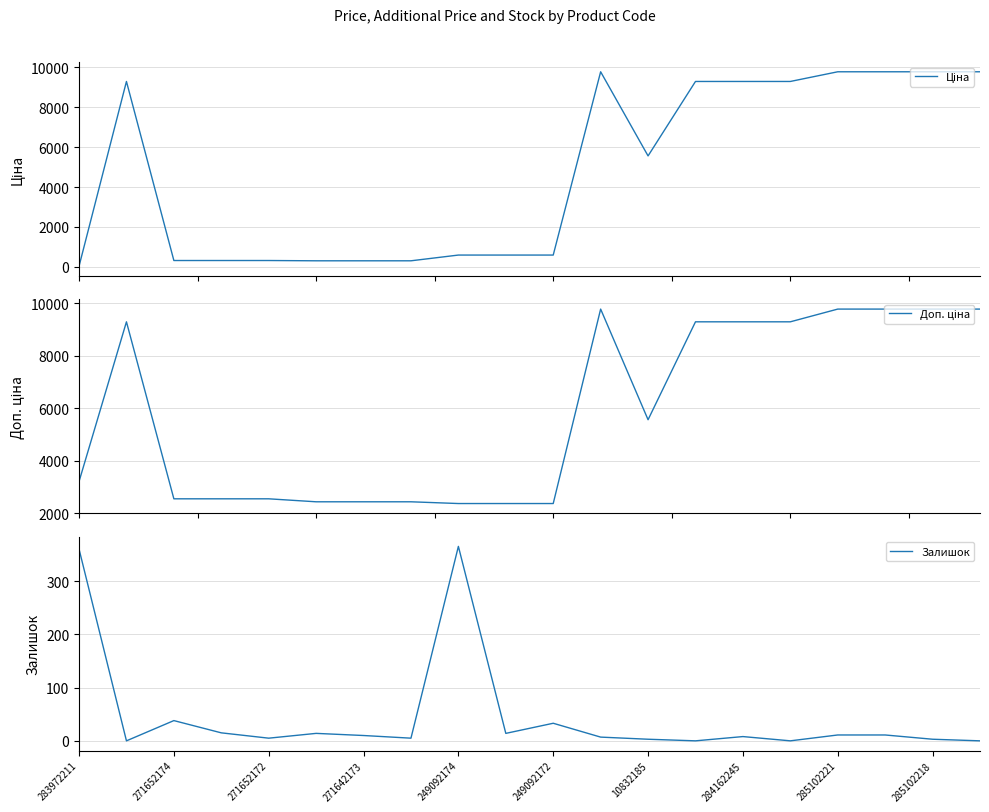

What is the sum of all Доп. ціна values?

116841.8